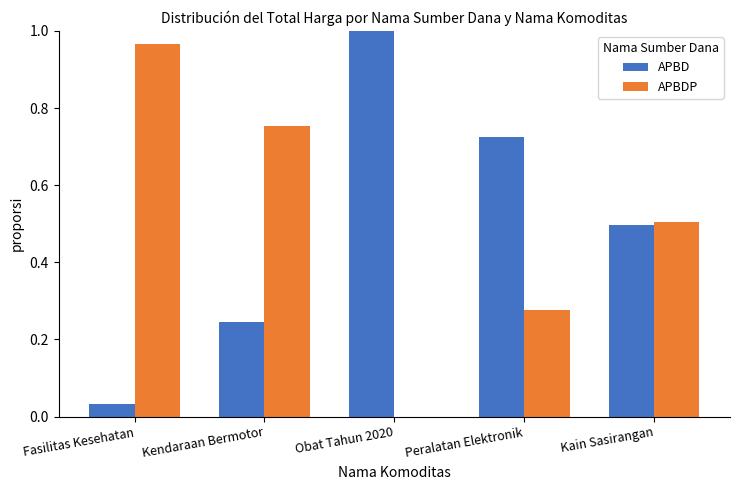

Is it true that APBDP equals 0.1 at Peralatan Elektronik?

False